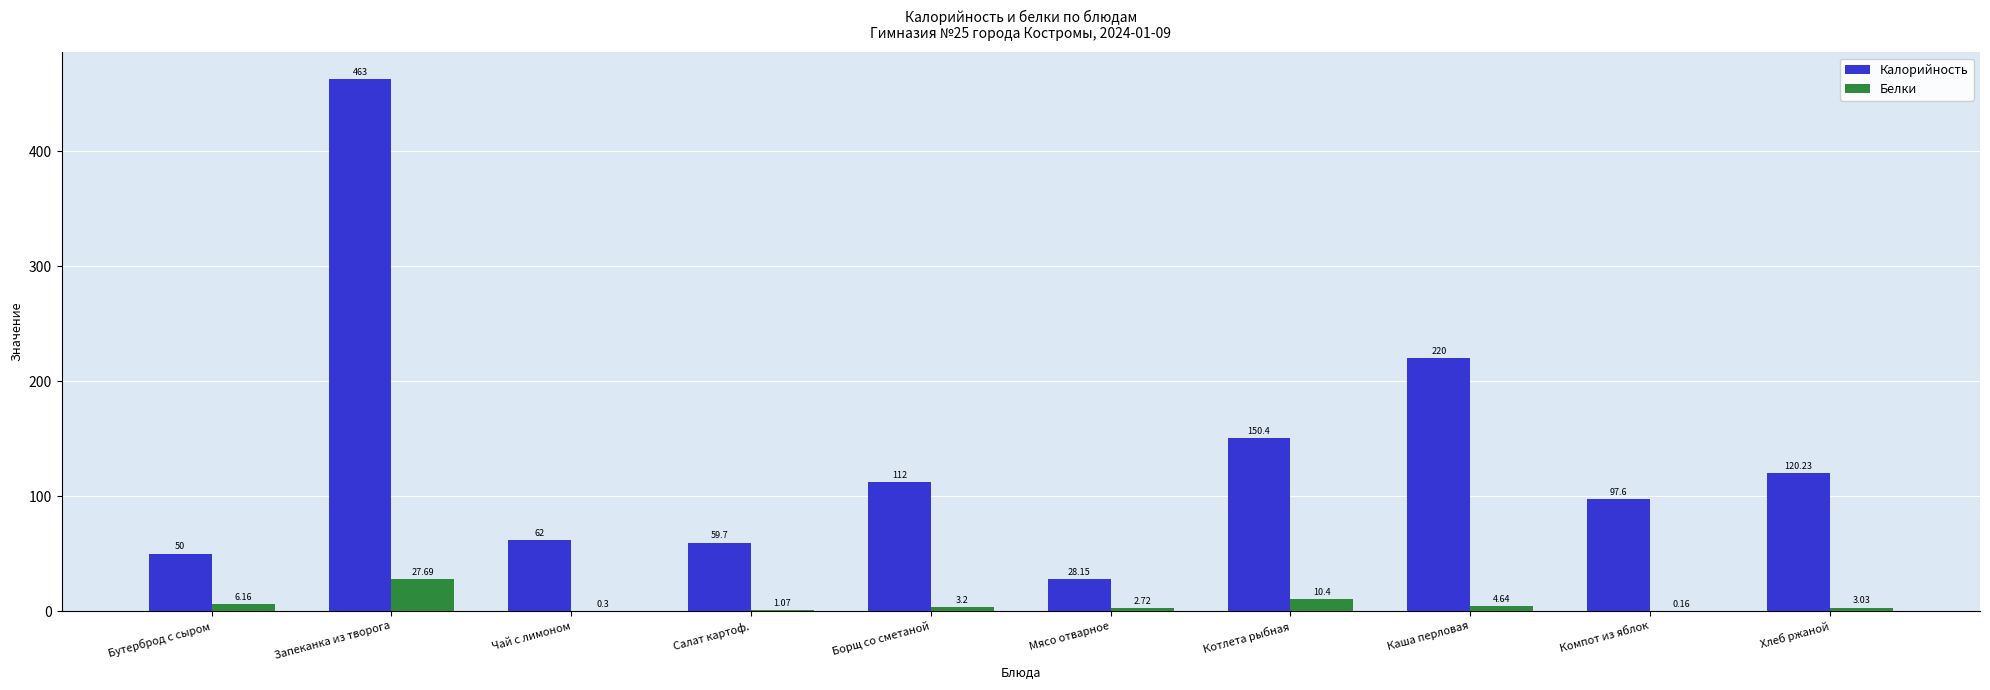

What is the spread (max minus min) of values at Бутерброд с сыром?

43.8